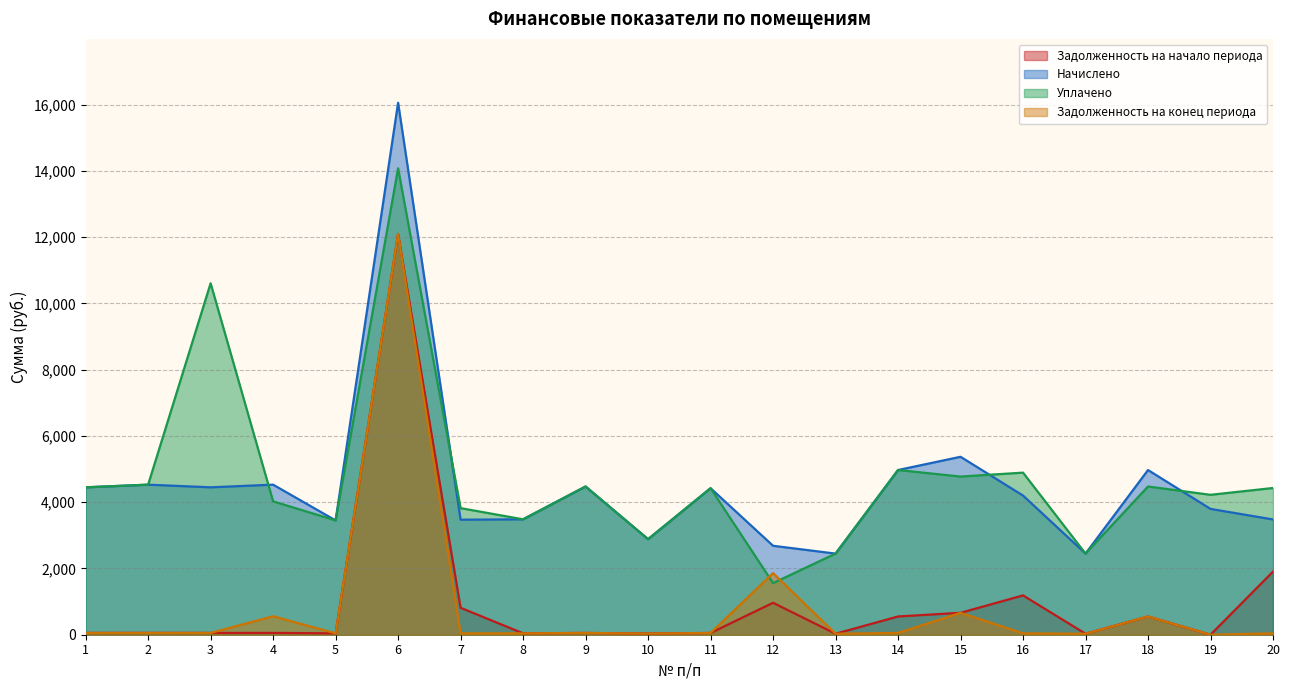

Which has a higher value, 7 or 1?

7